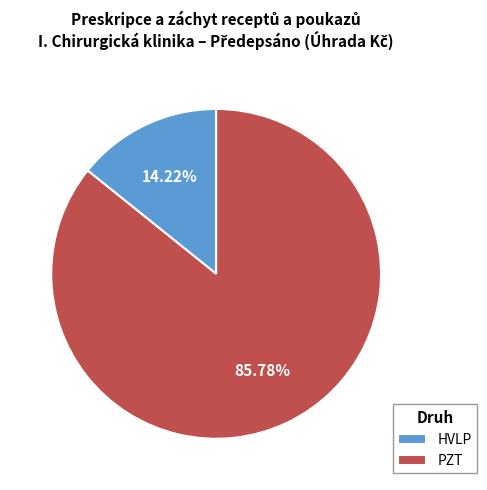

Which slice represents more than half of the pie?

PZT